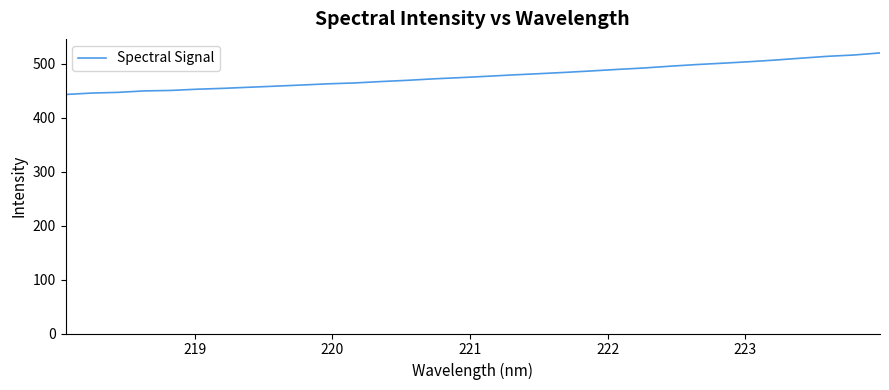

What is the maximum value shown in the chart?

520.3